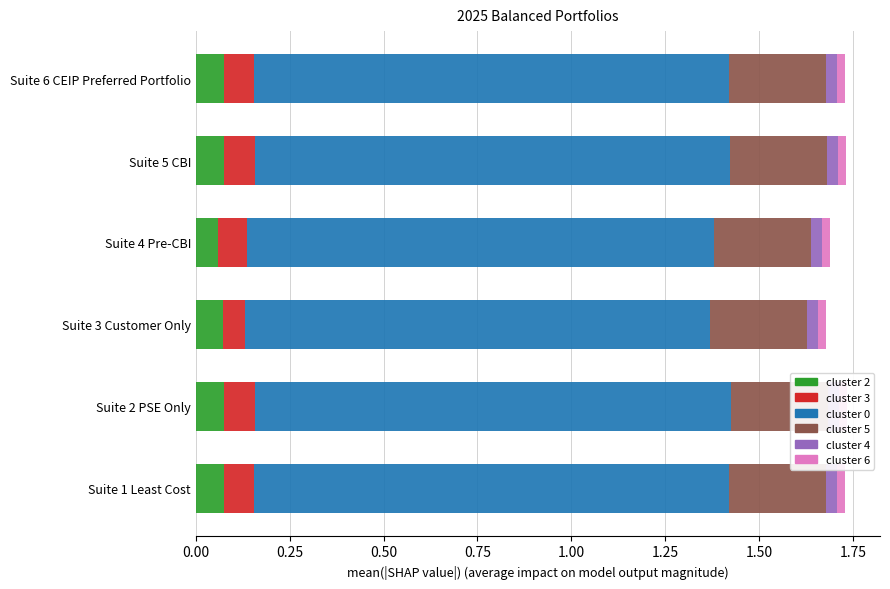

The value of DSP Non-Wire Alternatives at 0.75 is 1.0. True or false?

False